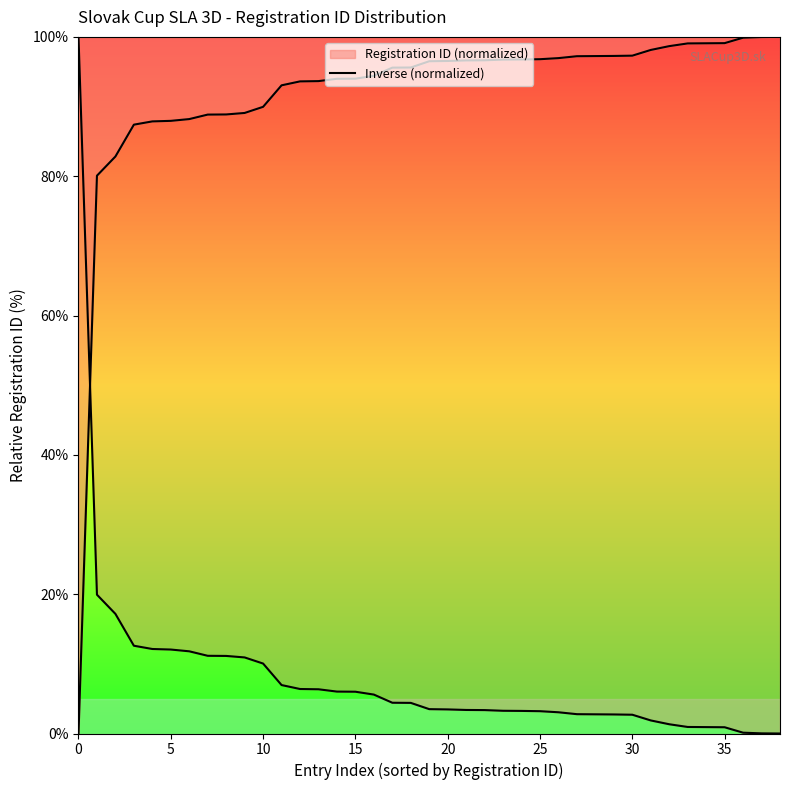

The chart shows a value of 2.8 at 27. True or false?

True